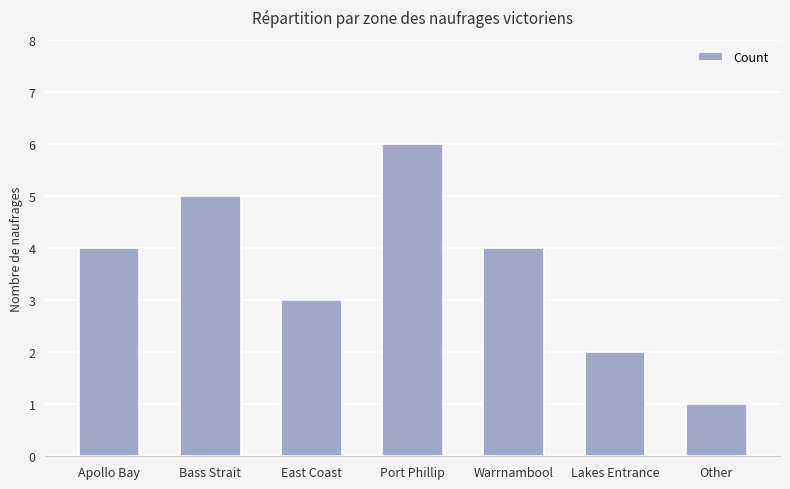

What is the label of the 2nd bar from the right?

Lakes Entrance